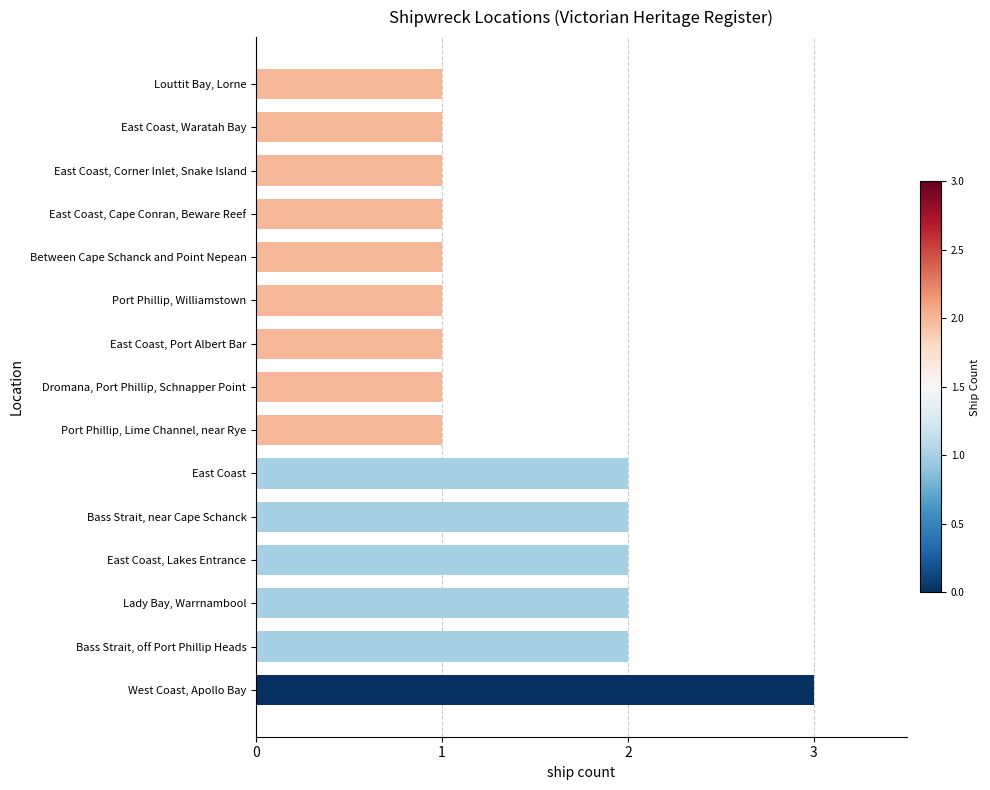

Is it true that the value at Port Phillip, Lime Channel, near Rye is 1?

True